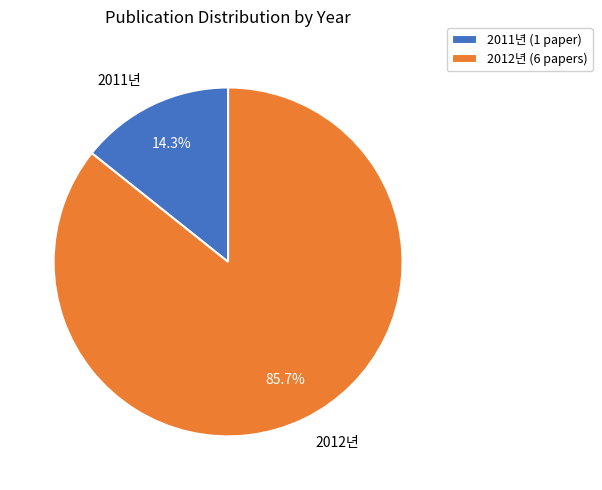

Between 2012년 (6 papers) and 2011년 (1 paper), which is larger?

2012년 (6 papers)